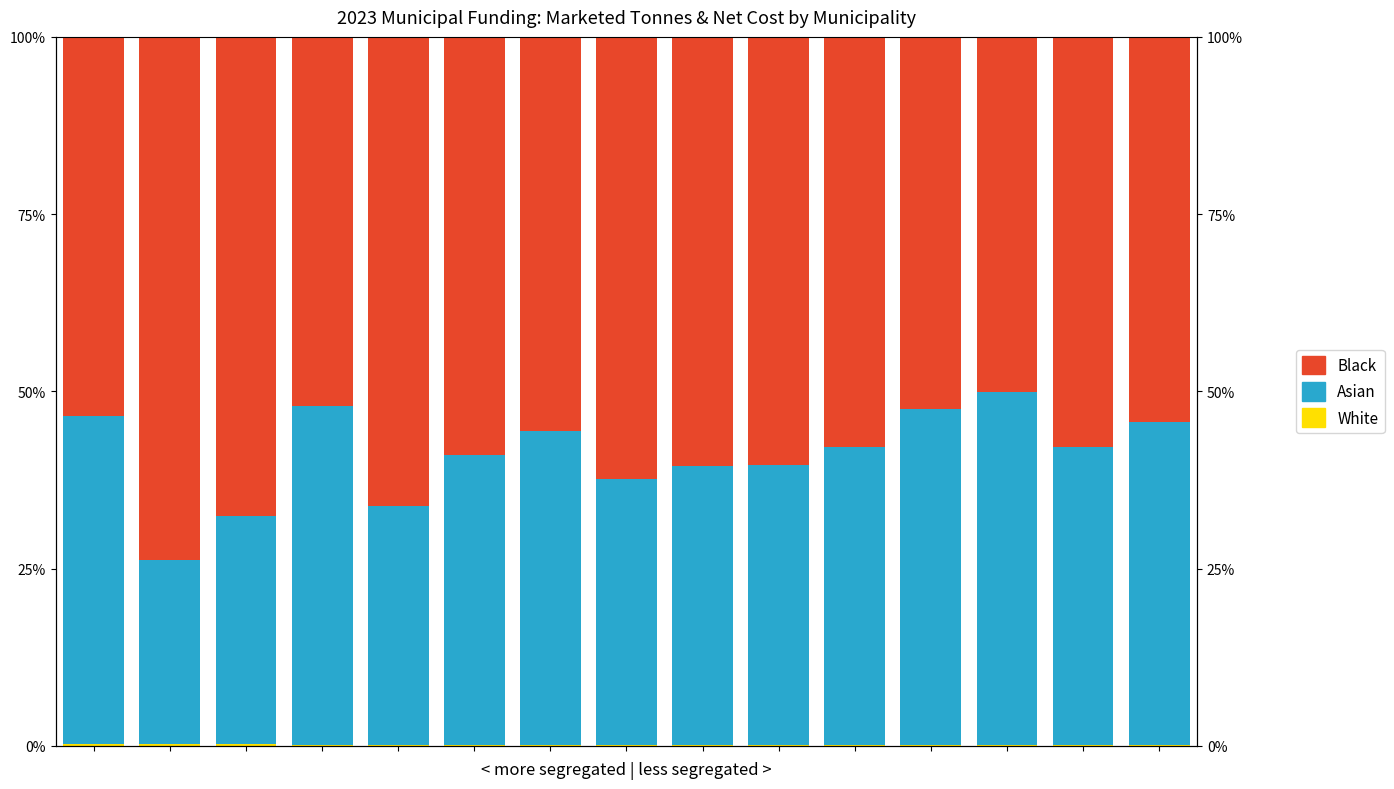

How many distinct data groups are displayed?

3